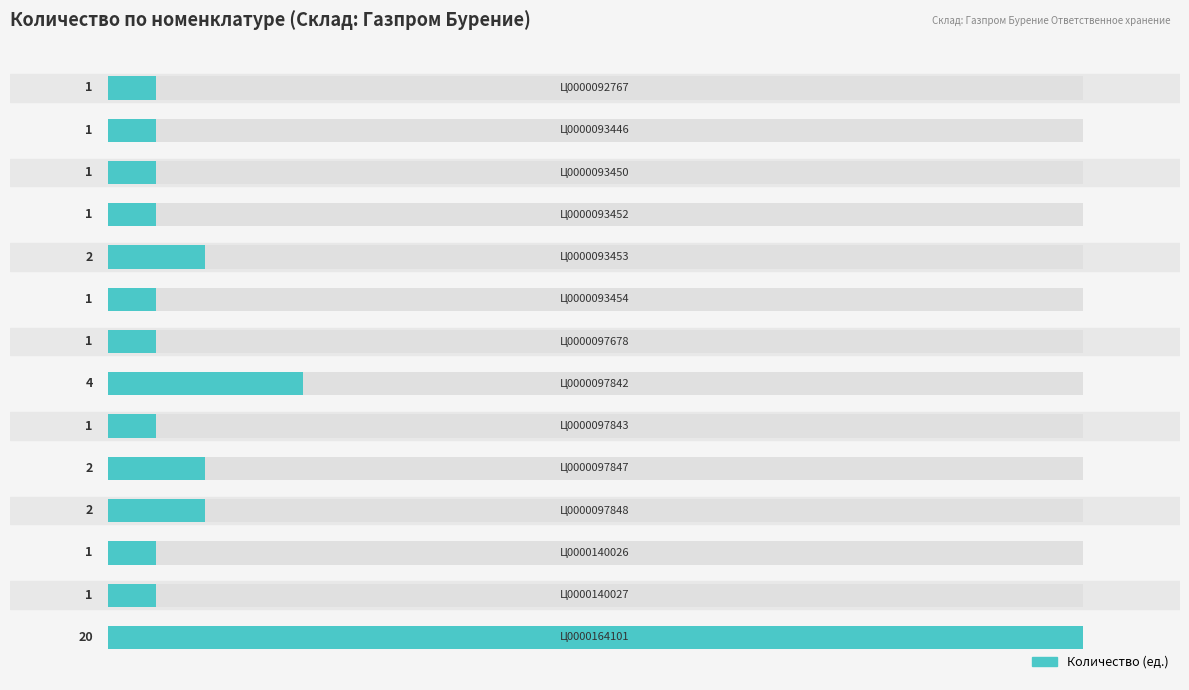

The chart shows a value of 3 at 4. True or false?

False